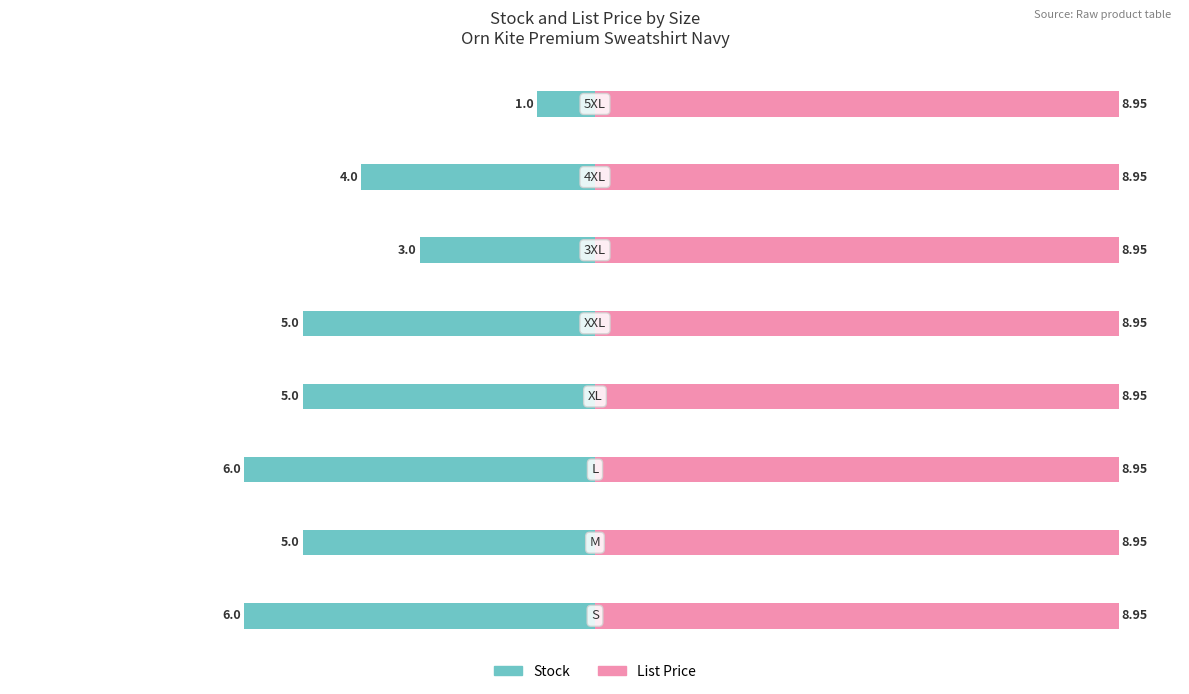

Between −10.0 and −2.5, which series saw the biggest shift?

Stock